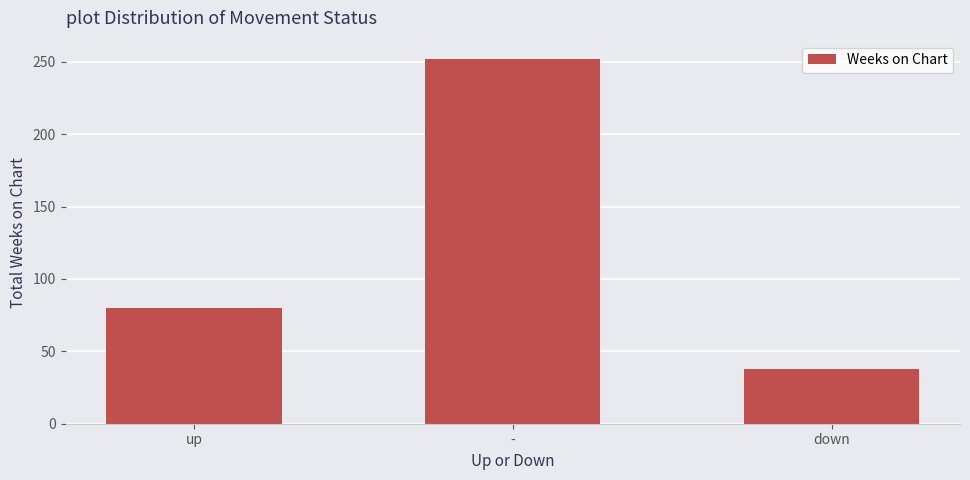

Reading left to right, list all the values displayed in this chart.

80	252	38